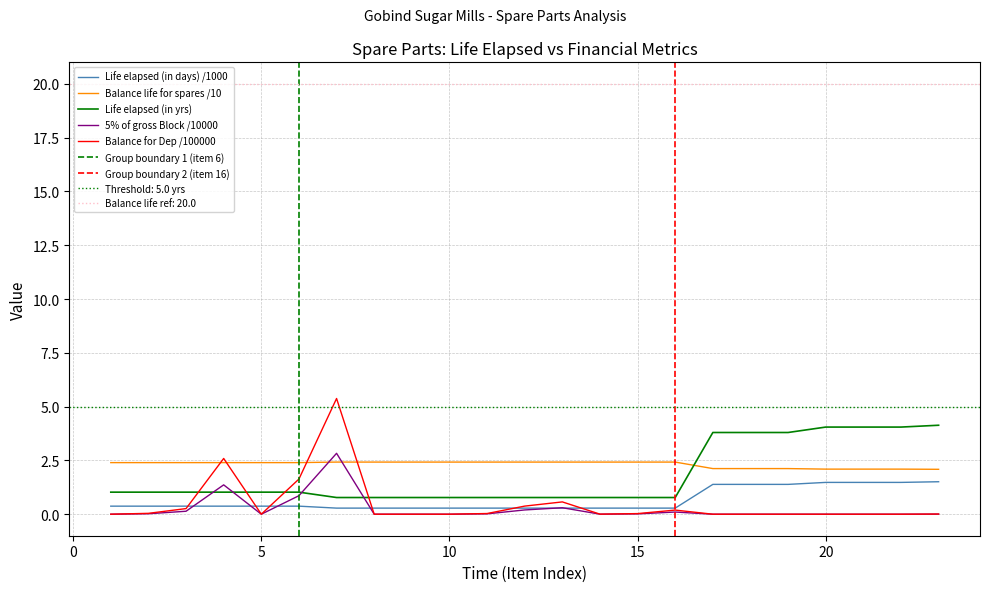

True or false: Life elapsed (in days) has more than 0 interior local peaks.

False